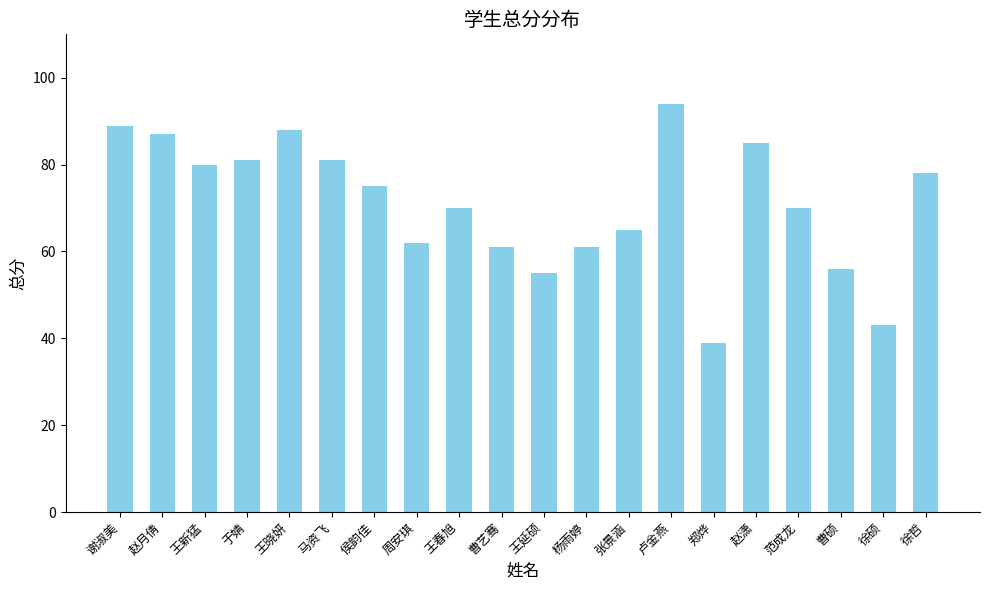

What is the value of the 14th bar from the left?

94